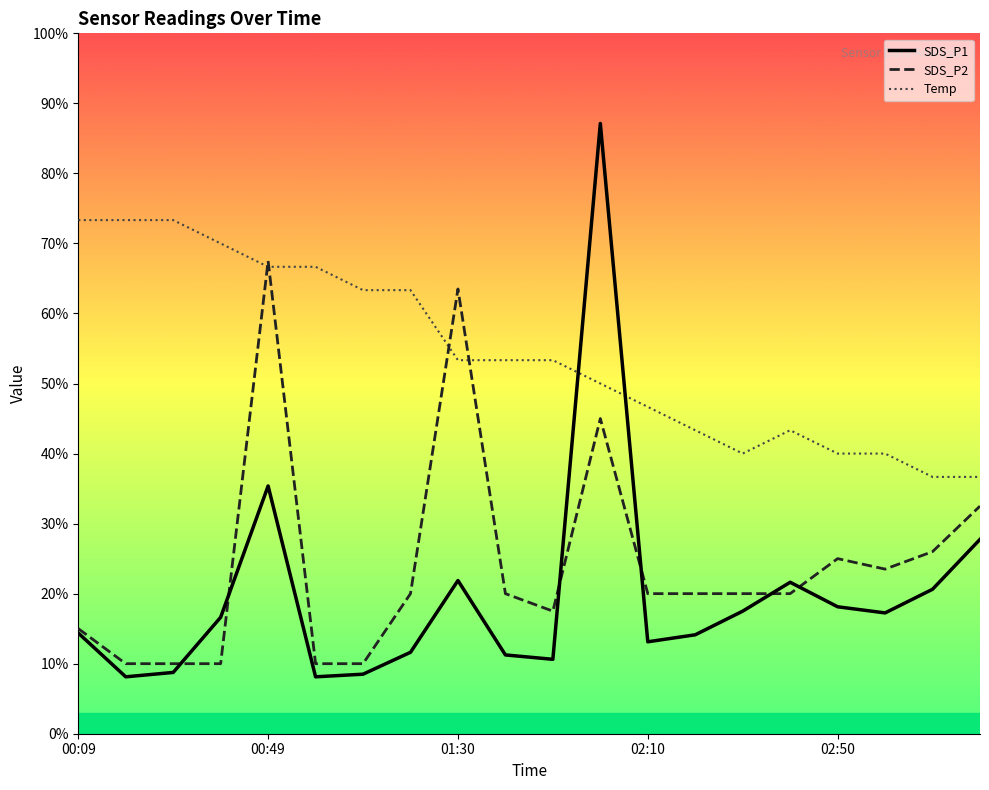

What is the smallest value displayed?

8.1